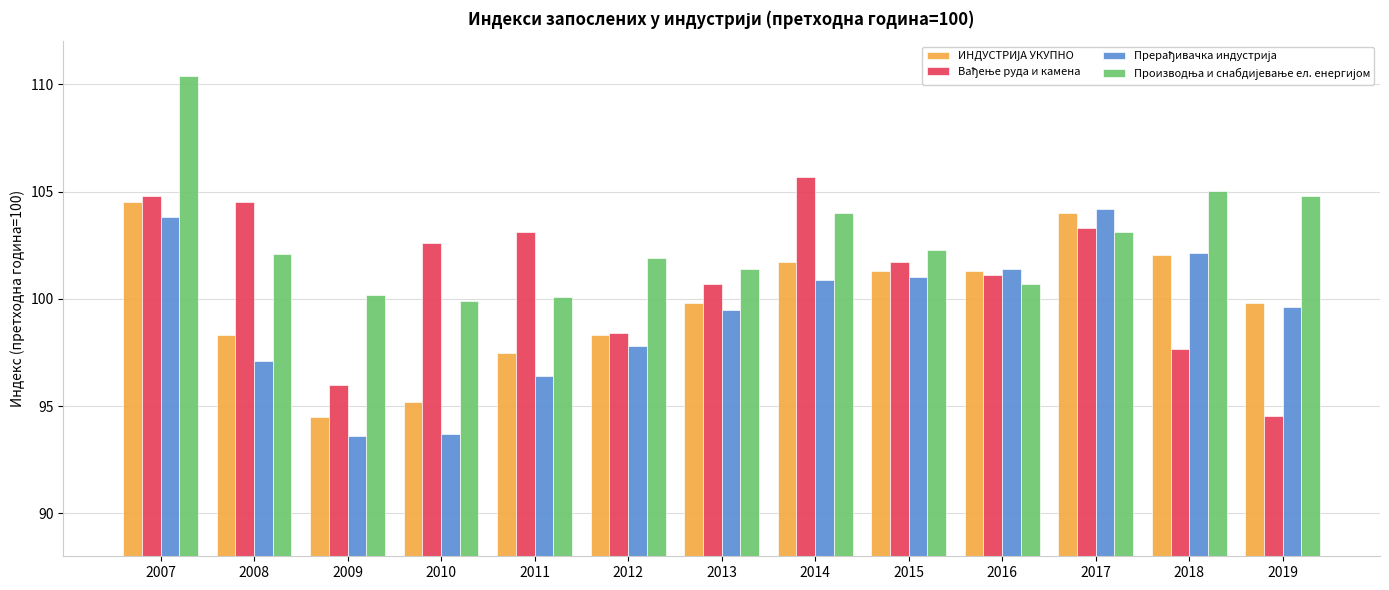

At which category is the sum across all series the highest?

2007